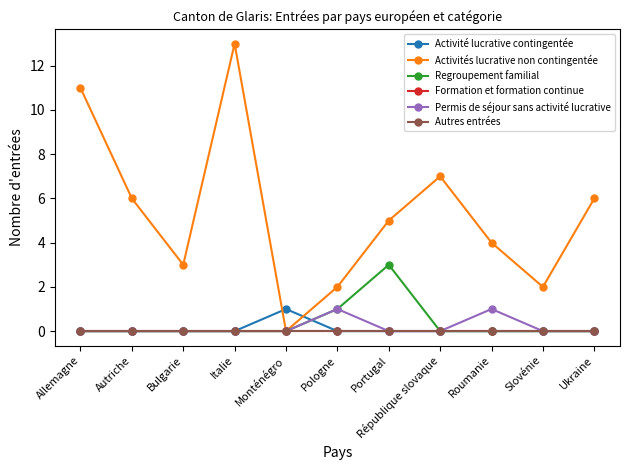

True or false: Formation et formation continue and Activités lucrative non contingentée intersect in this chart.

False